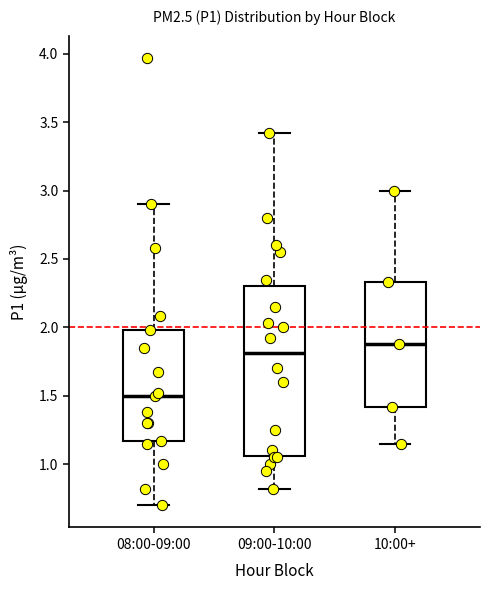

Reading left to right, read every box against the y-axis: the position of its median line, the range the box covers, and the ends of its whiskers. The values are not printed on the chart, so give them approximately, as read against the axis.

08:00-09:00: median 1.50, box 1.15 to 2.00, whiskers 0.70 to 2.90
09:00-10:00: median 1.80, box 1.05 to 2.30, whiskers 0.80 to 3.40
10:00+: median 1.90, box 1.40 to 2.35, whiskers 1.15 to 3.00